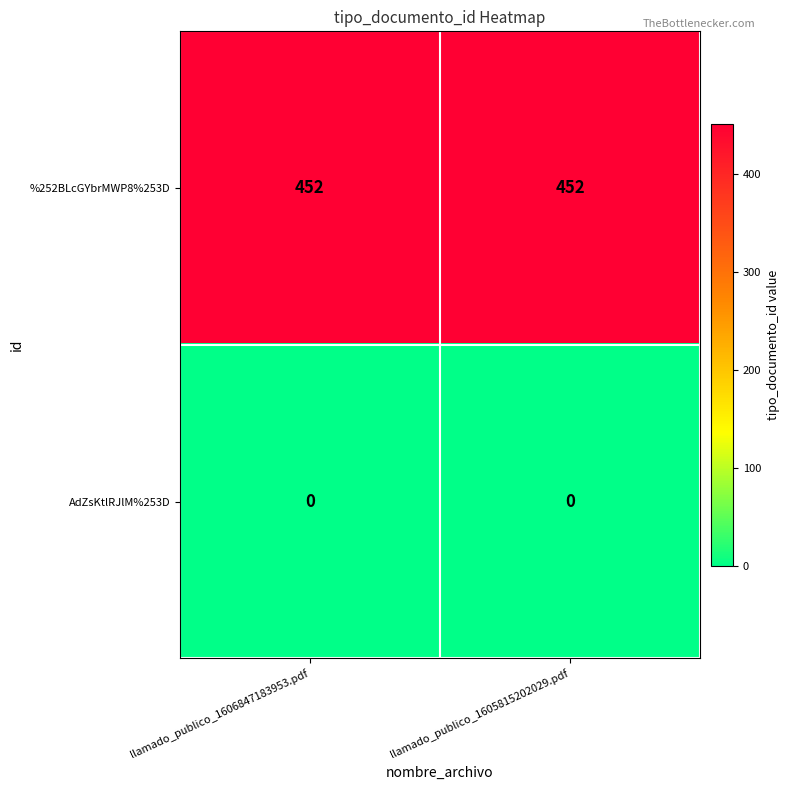

Rank the series at llamado_publico_1606847183953.pdf from lowest to highest value.

AdZsKtlRJlM%253D, %252BLcGYbrMWP8%253D